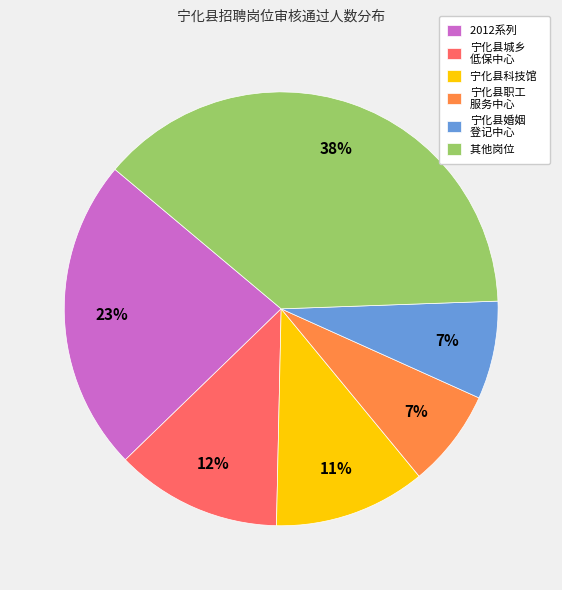

Is 2012系列 the majority of the pie?

No